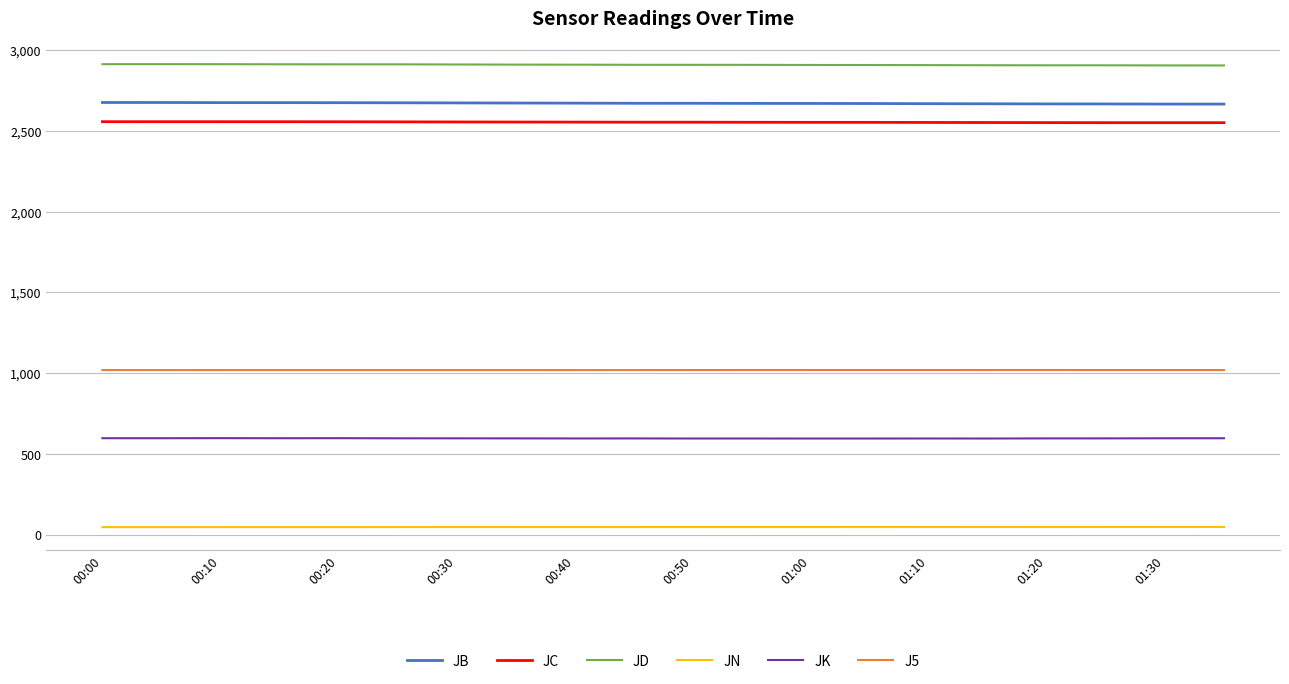

What is the sum of all JK values?

11934.5